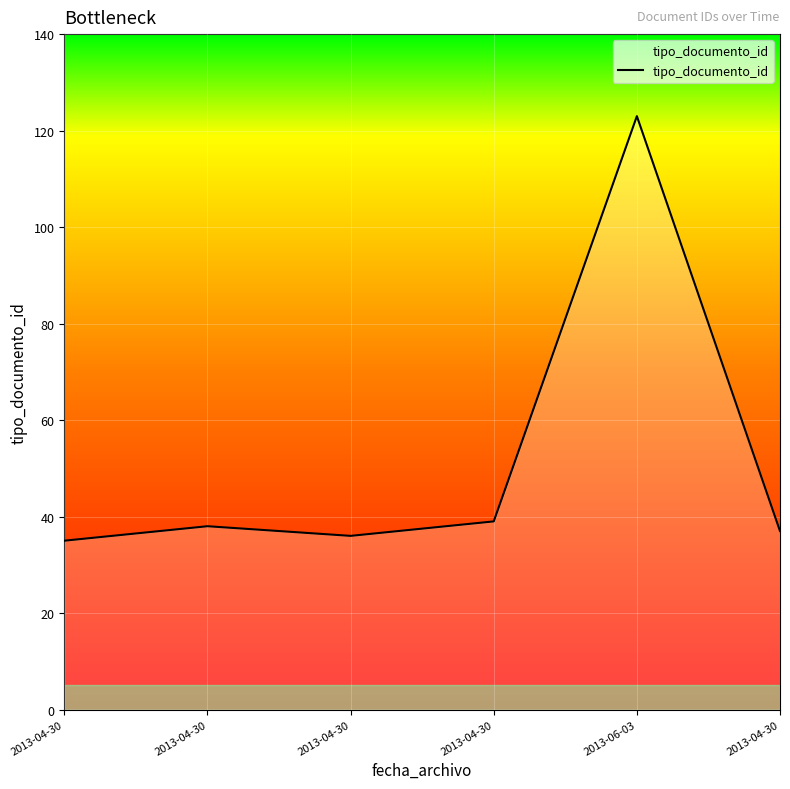

Reading left to right, what are all the values shown in this chart?

2013-04-30=35	2013-04-30=38	2013-04-30=36	2013-04-30=39	2013-06-03=123	2013-04-30=37